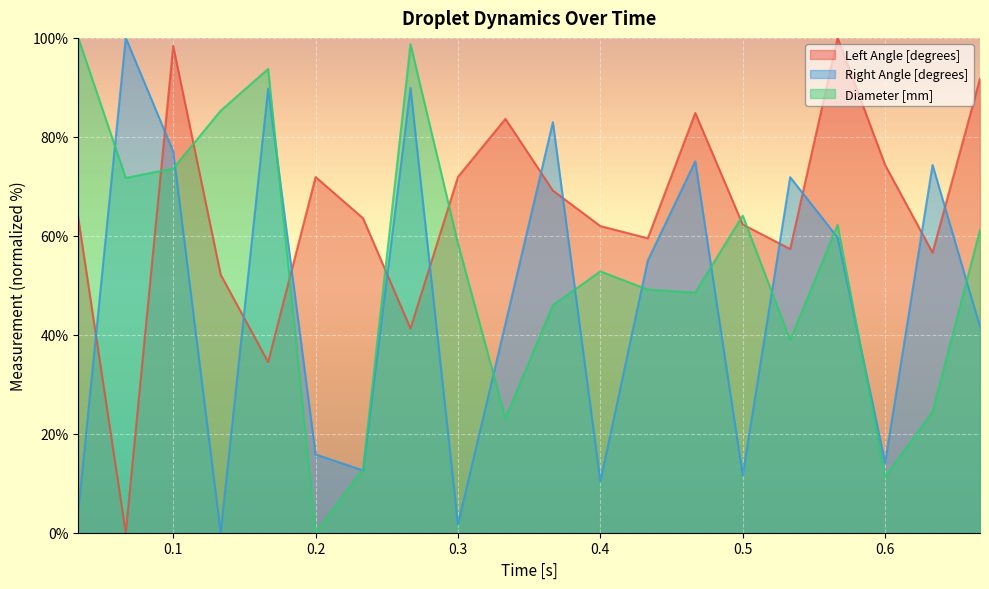

True or false: Diameter [mm] has more than 0 points higher than both neighbors.

True